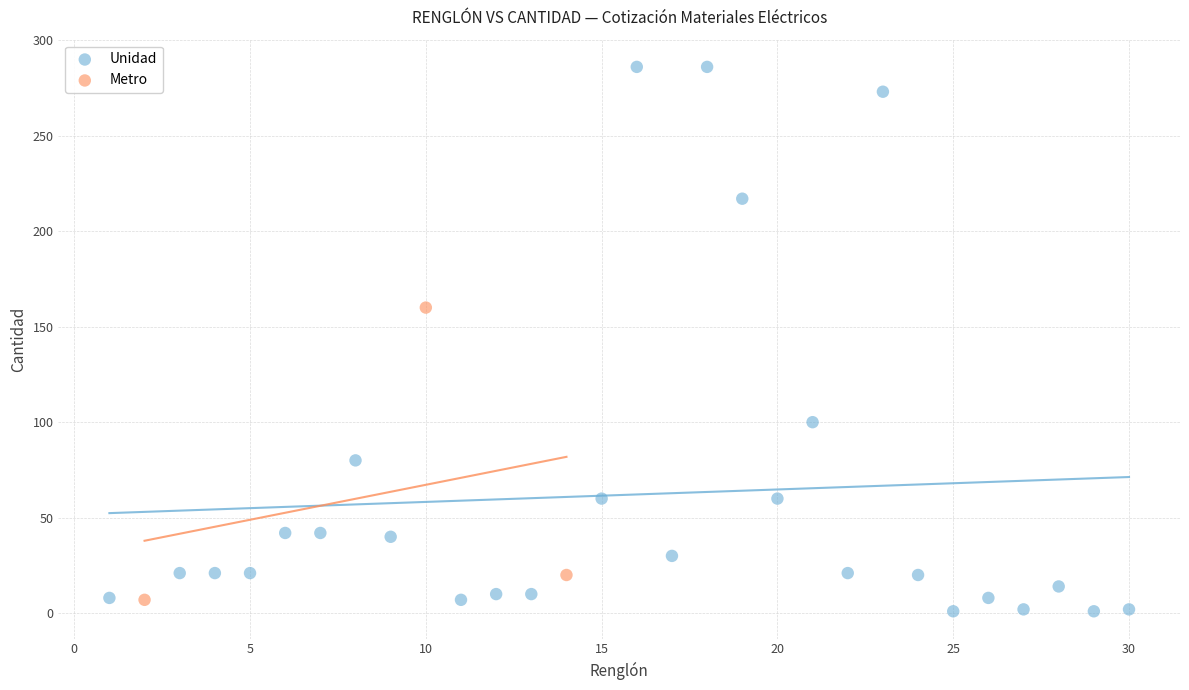

Which series has the largest Y range (max minus min)?

Unidad